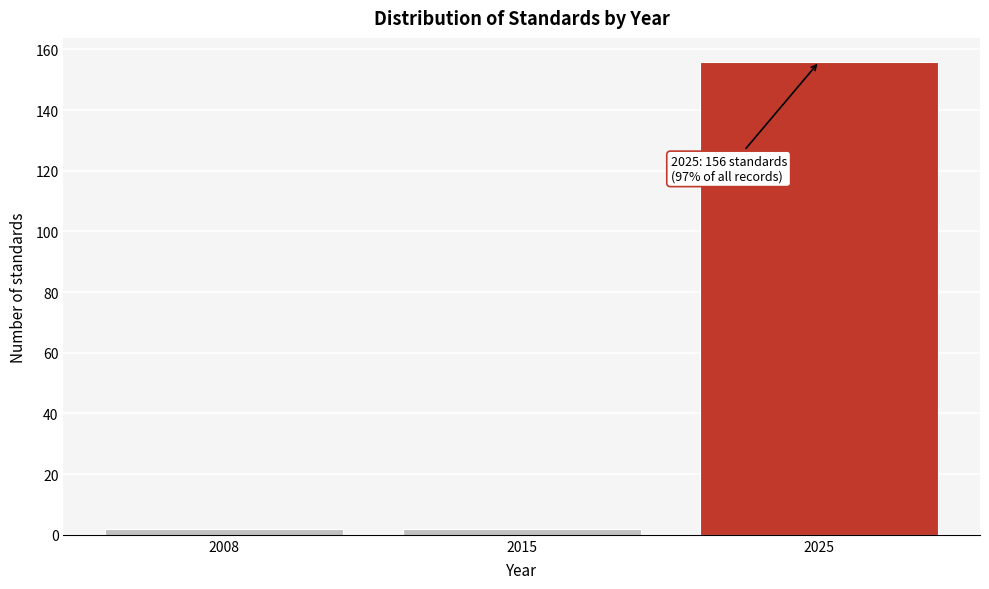

Reading right to left, transcribe all the data shown in this chart.

2025=156	2015=2	2008=2